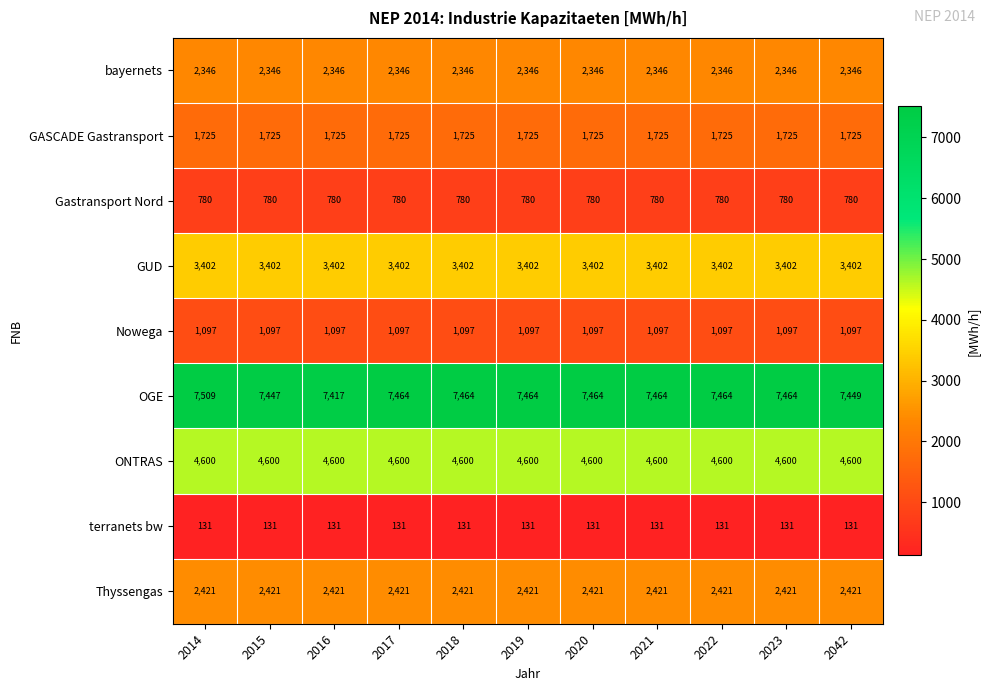

How many distinct data groups are displayed?

9